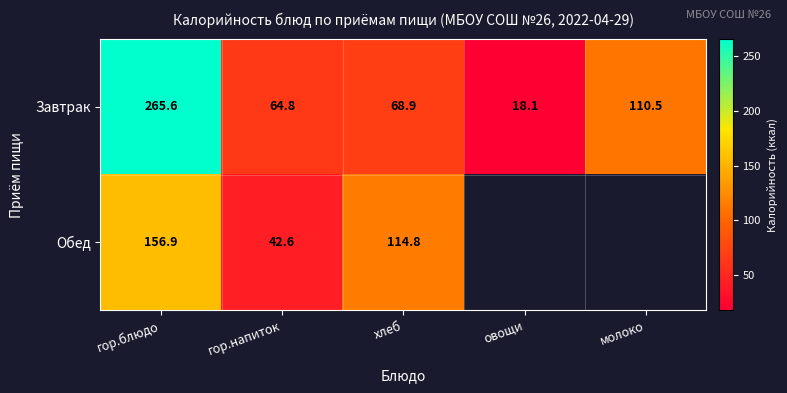

True or false: Обед has a value of 25.2 at гор.напиток.

False